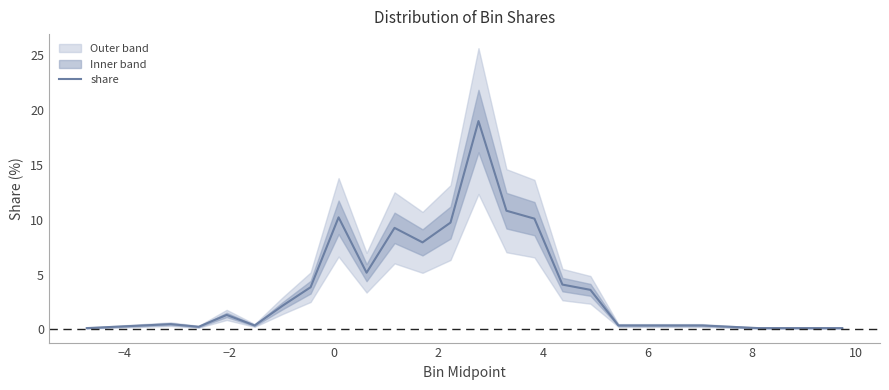

How many data points are above 2?

12